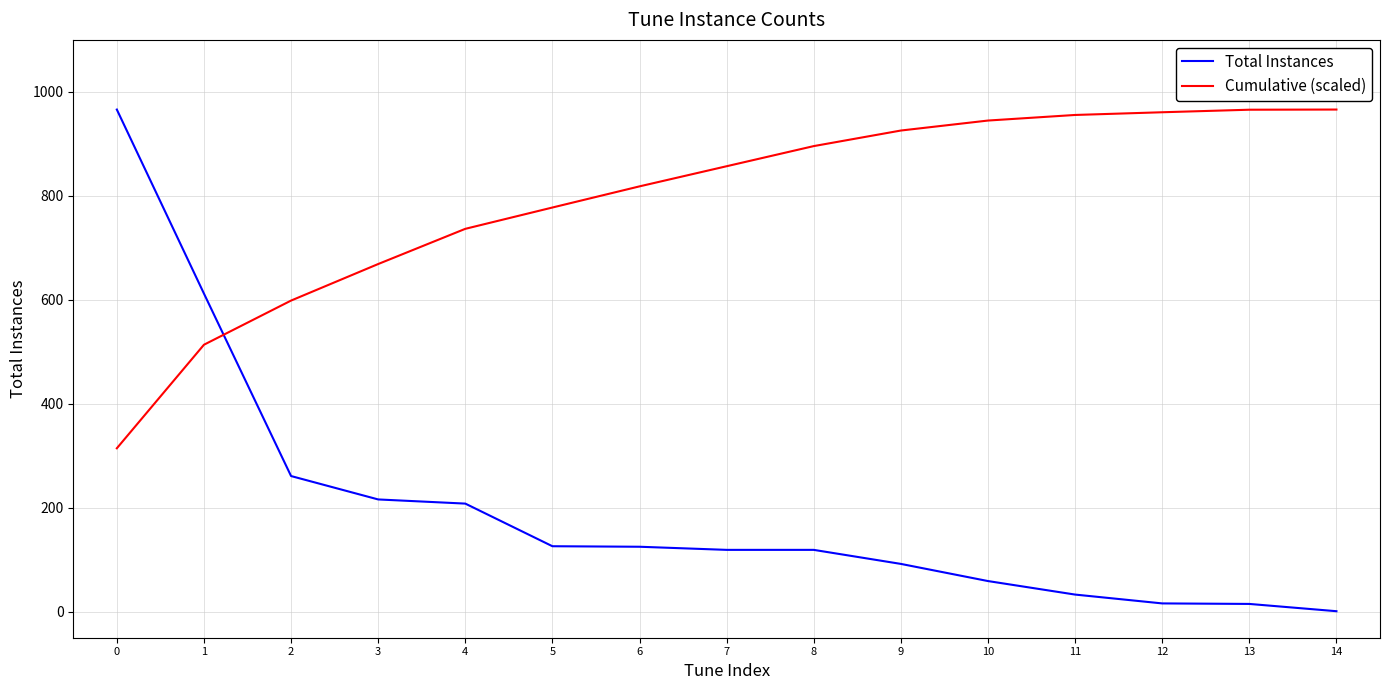

Rank the series by their average value, from highest to lowest.

Cumulative (scaled), Total Instances